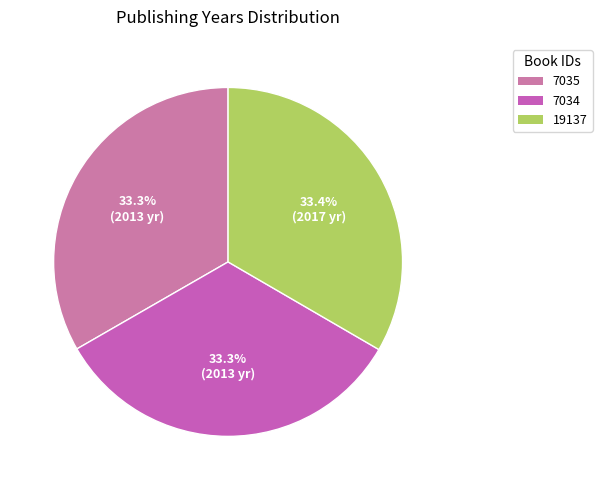

How many segments does this pie chart have?

3